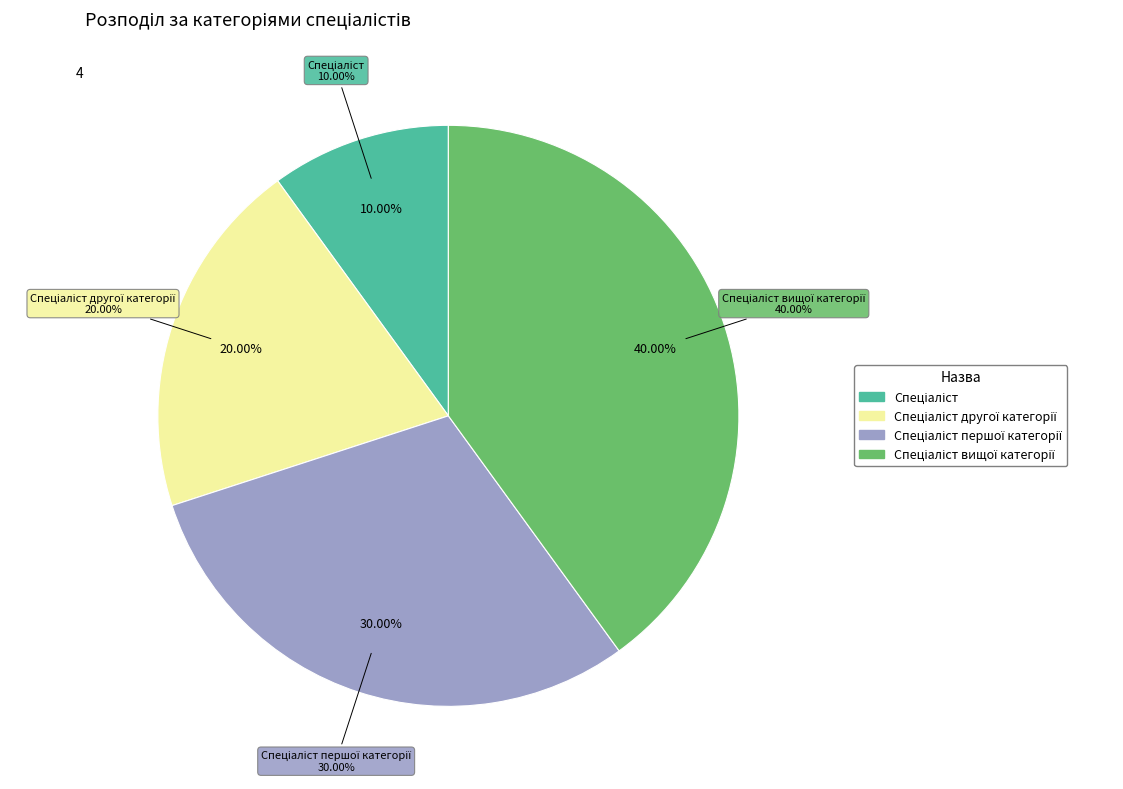

Count the number of slices in the pie.

4